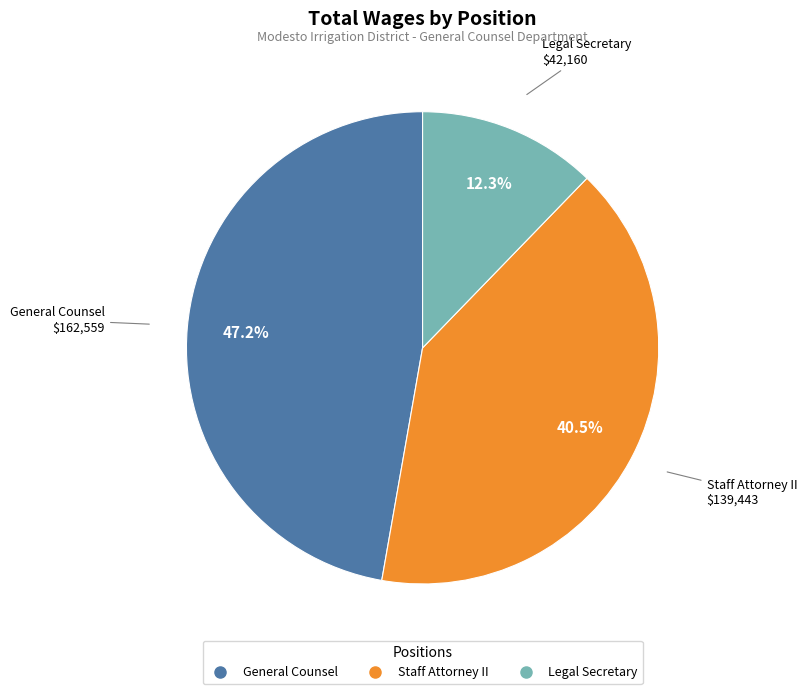

Which slice is the smallest?

Legal Secretary